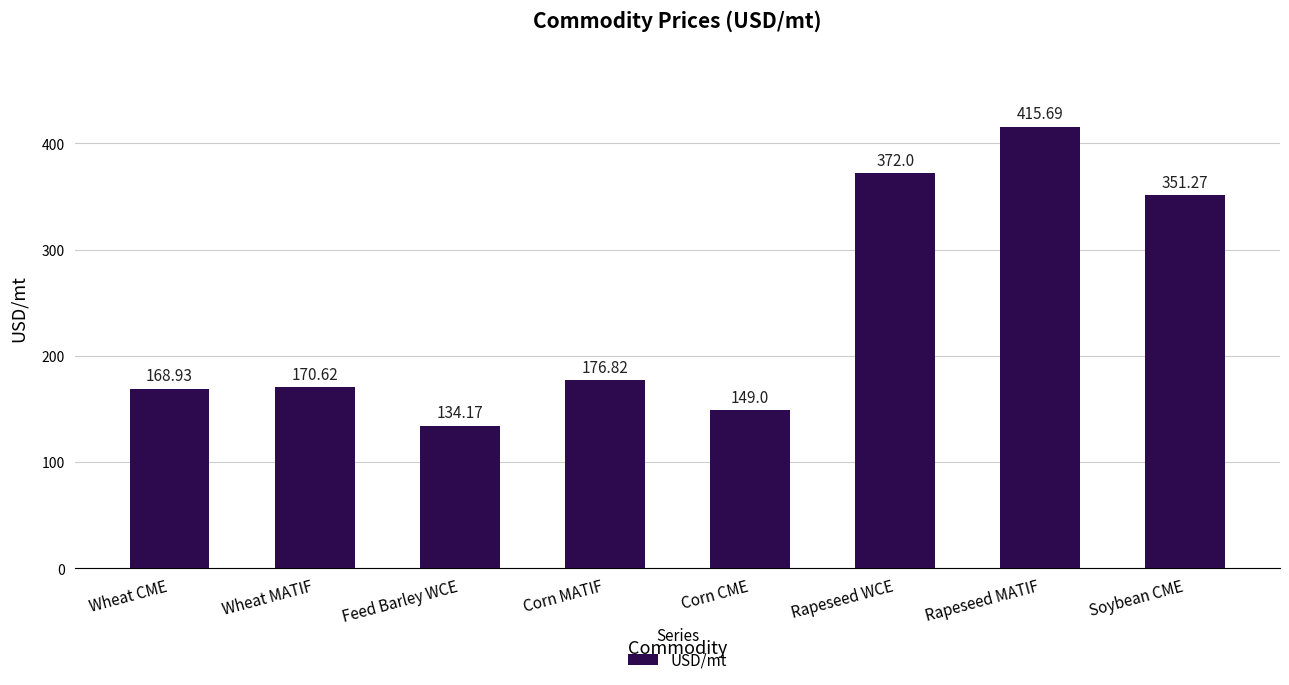

Does the chart contain any negative values?

No